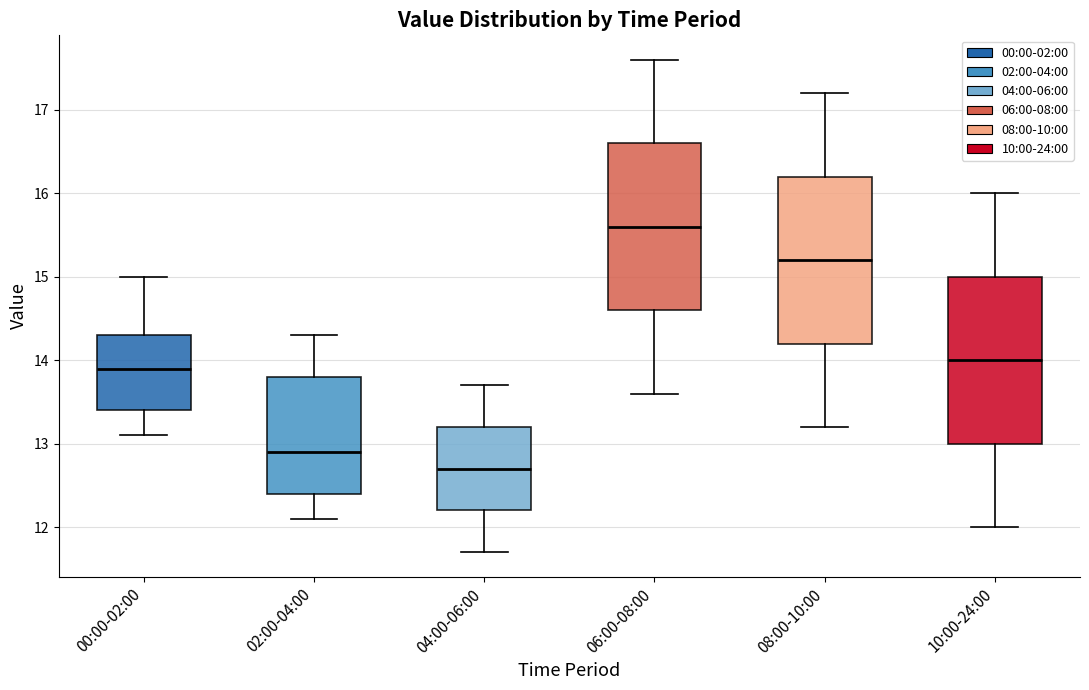

Reading left to right, transcribe this box plot: for each box, give where its median line is, the range the box spans, and where its two whiskers end, as read against the y-axis. The values are not printed on the chart, so give them approximately, as read against the axis.

00:00-02:00: median 13.9, box 13.4 to 14.3, whiskers 13.1 to 15.0
02:00-04:00: median 12.9, box 12.4 to 13.8, whiskers 12.1 to 14.3
04:00-06:00: median 12.7, box 12.2 to 13.2, whiskers 11.7 to 13.7
06:00-08:00: median 15.6, box 14.6 to 16.6, whiskers 13.6 to 17.6
08:00-10:00: median 15.2, box 14.2 to 16.2, whiskers 13.2 to 17.2
10:00-24:00: median 14.0, box 13.0 to 15.0, whiskers 12.0 to 16.0